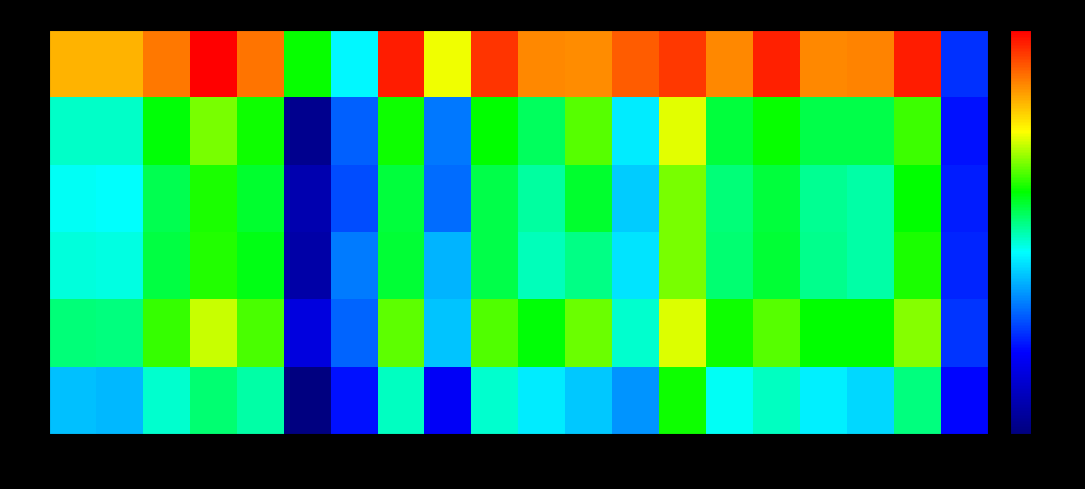

At which category is the sum across all series the highest?

14